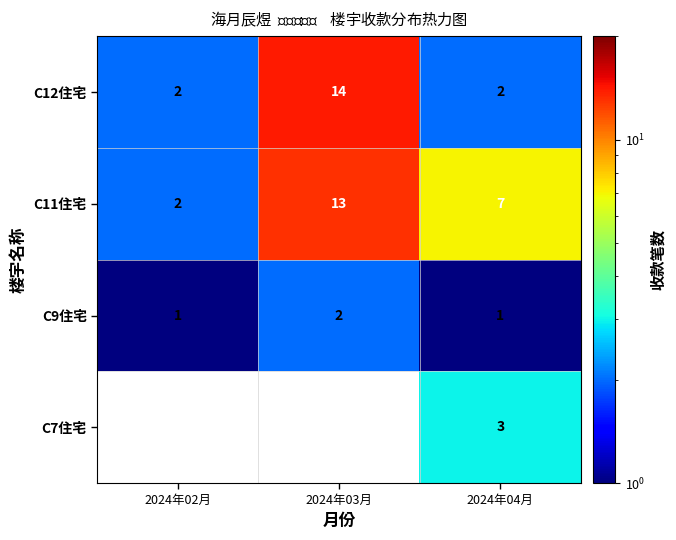

Between 2024年02月 and 2024年03月, which is larger?

2024年03月